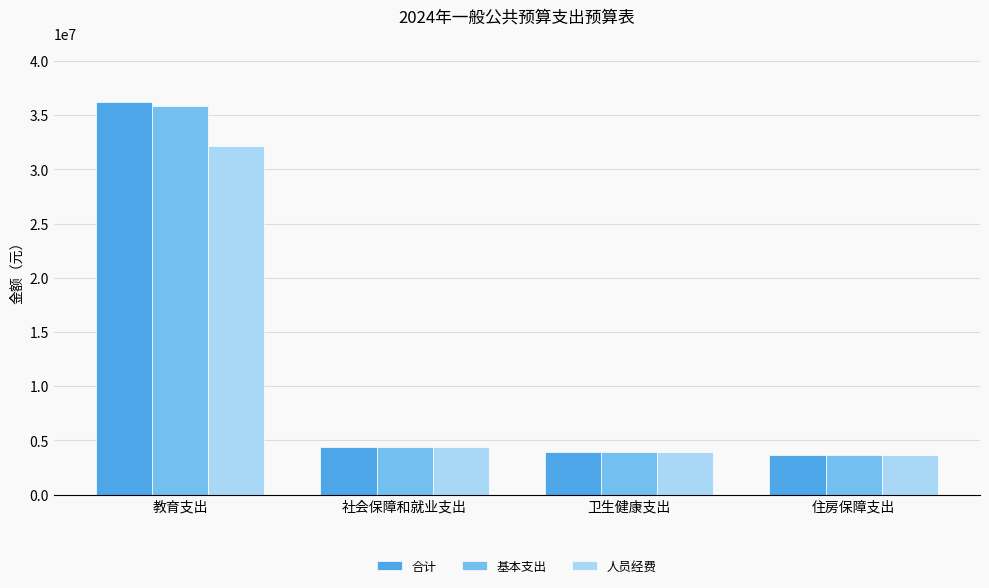

Are the bars grouped side by side (vs. stacked)?

Yes